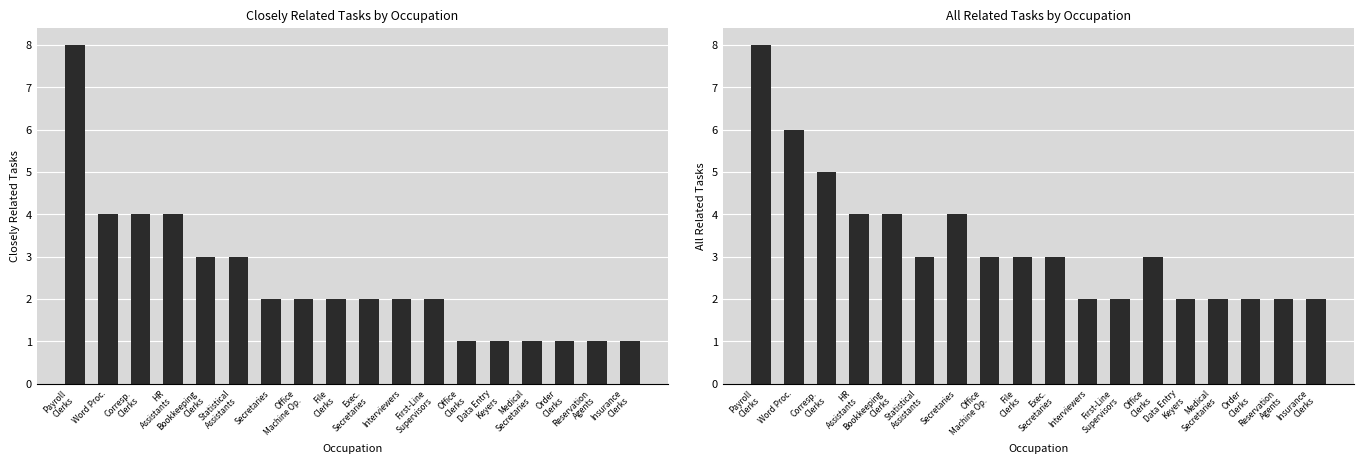

Reading left to right, list all the values displayed in this chart.

Closely Related Tasks: 8	4	4	4	3	3	2	2	2	2	2	2	1	1	1	1	1	1
All Related Tasks: 8	6	5	4	4	3	4	3	3	3	2	2	3	2	2	2	2	2